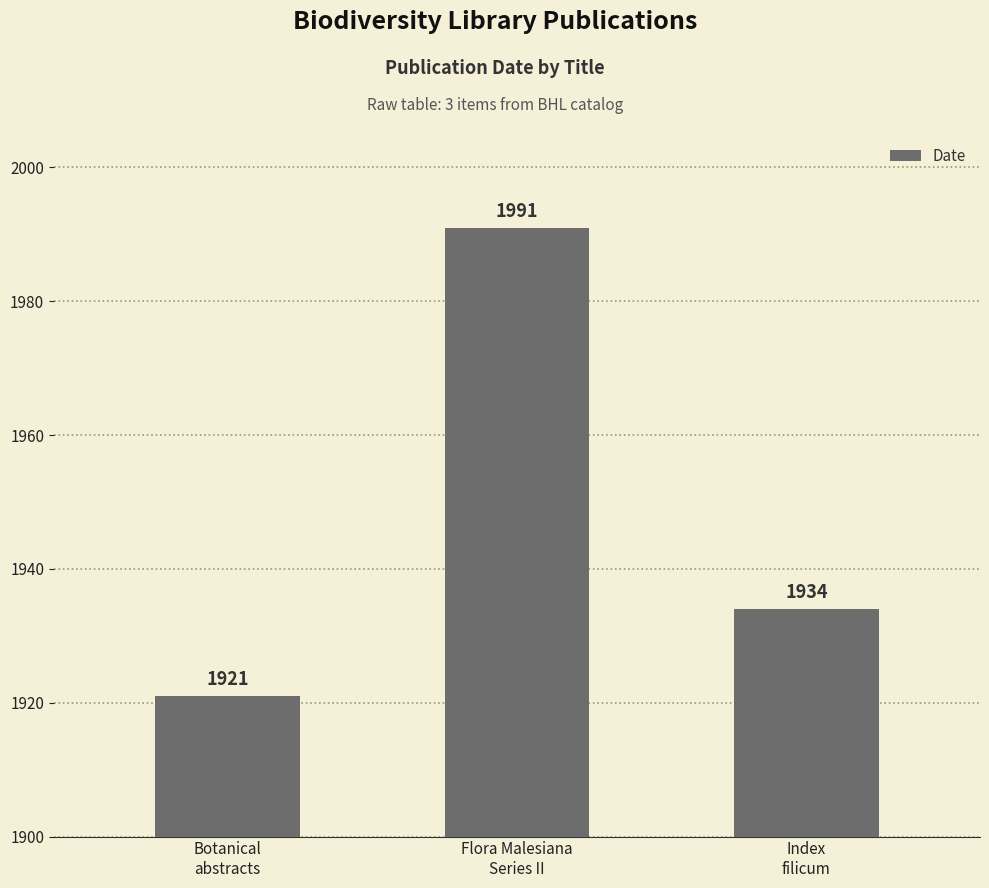

Is it true that the value at Flora Malesiana
Series II is 1394?

False